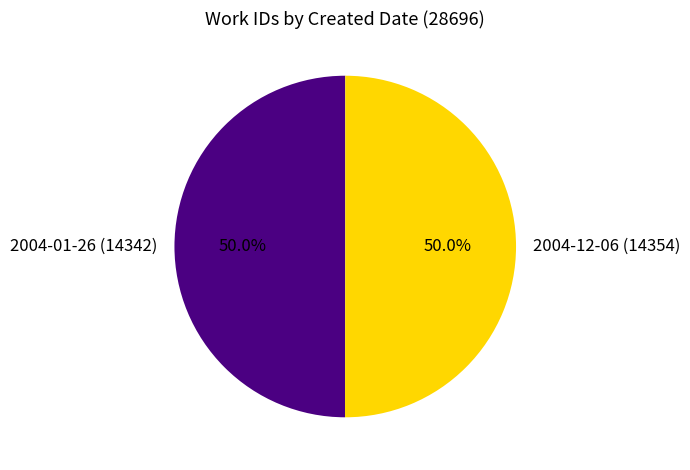

Count the number of slices in the pie.

2